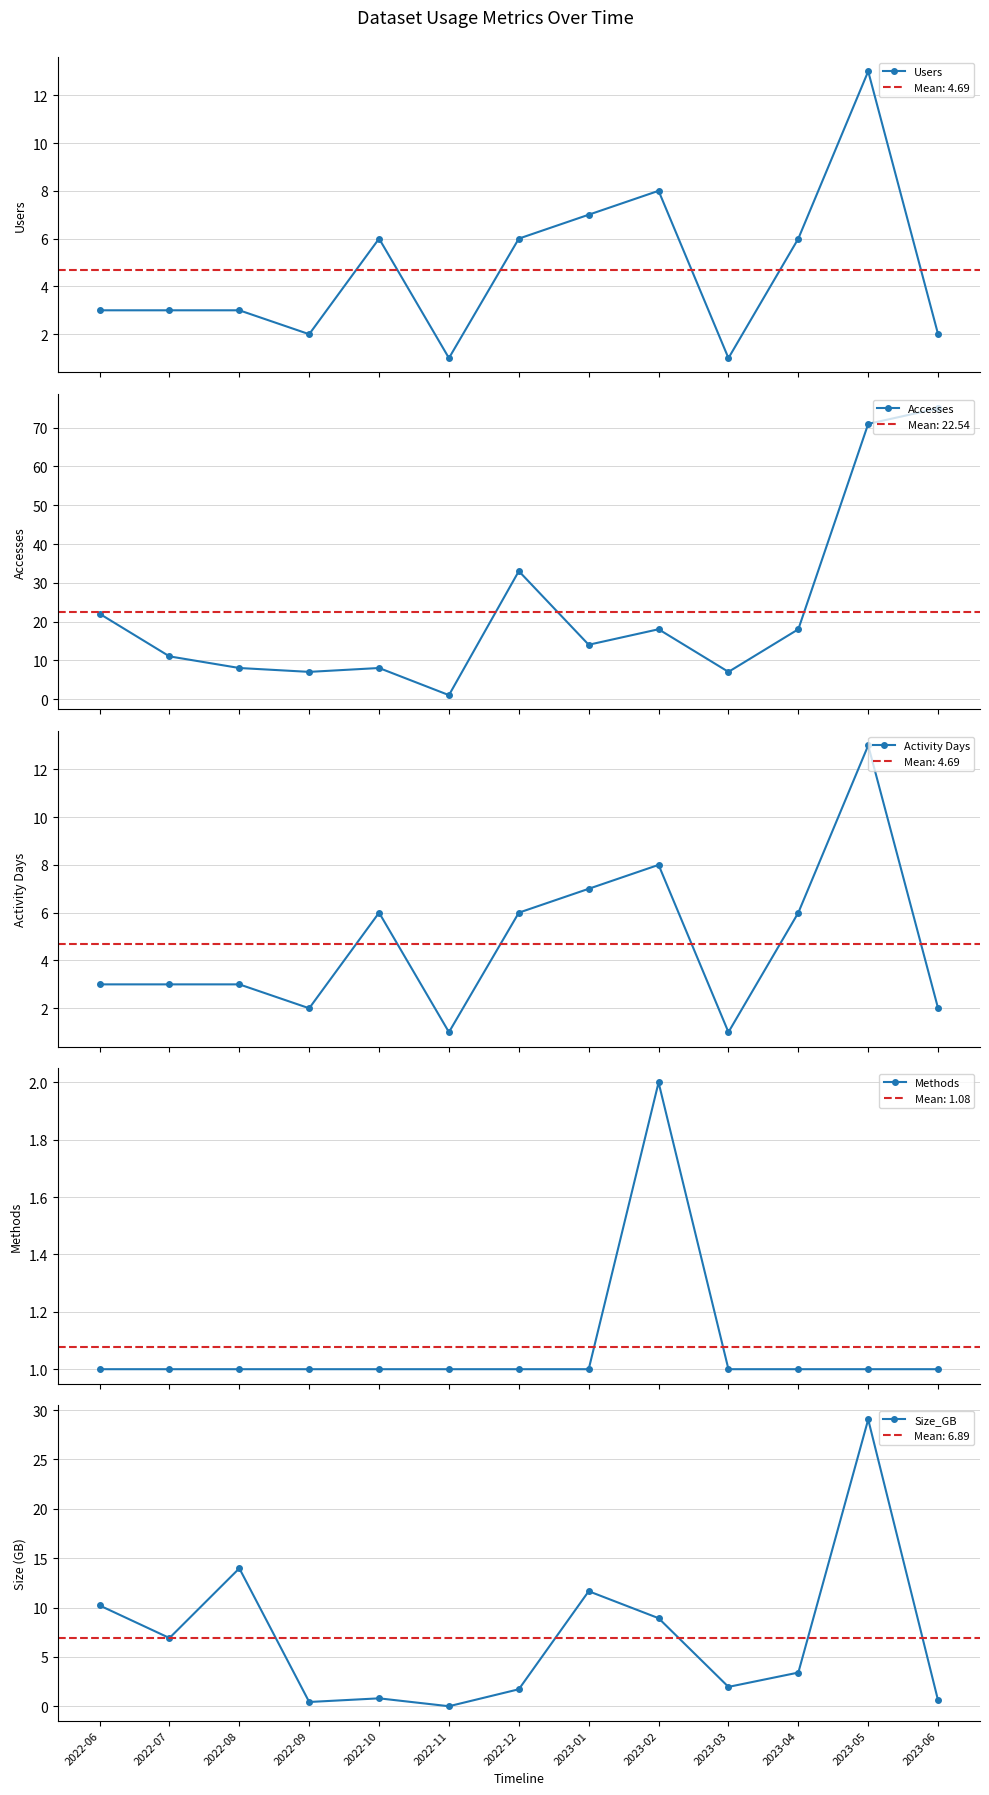

What is the difference between the second highest and minimum values in the Users series?

7